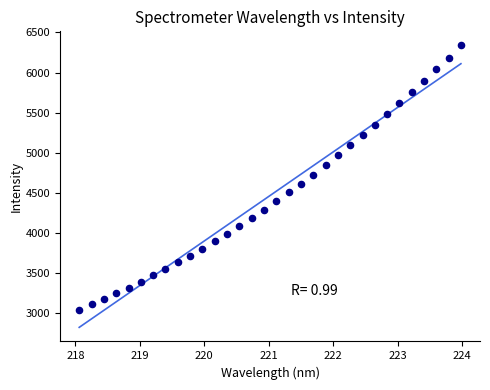

What is the range of X values (max minus min)?

5.9